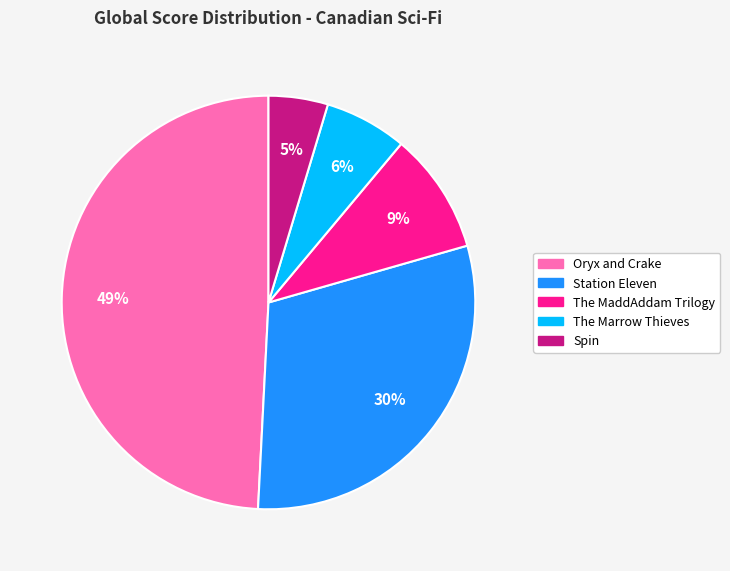

To the nearest percent, what is the combined percentage of The Marrow Thieves and Oryx and Crake?

56%